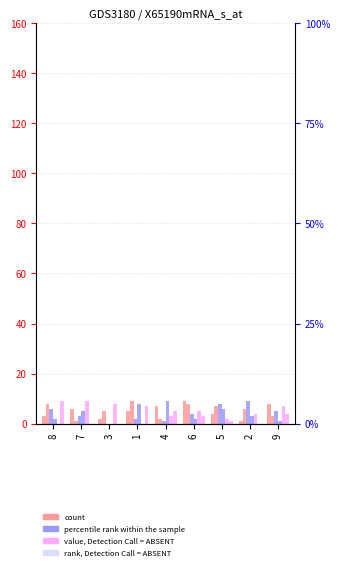

Which series has the widest spread of values?

col_4